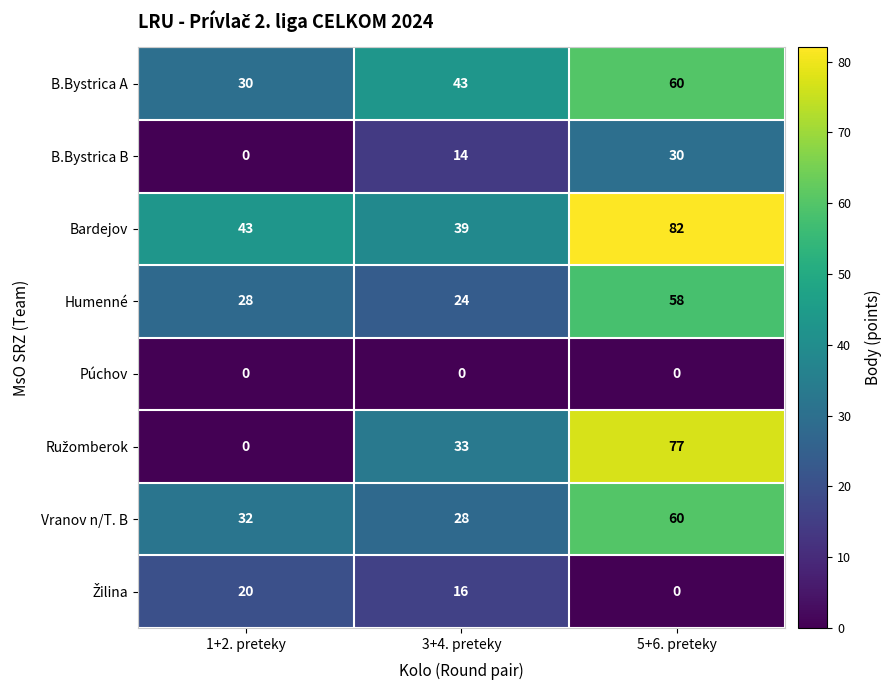

What is the difference between the highest and lowest values at 1+2. preteky?

43